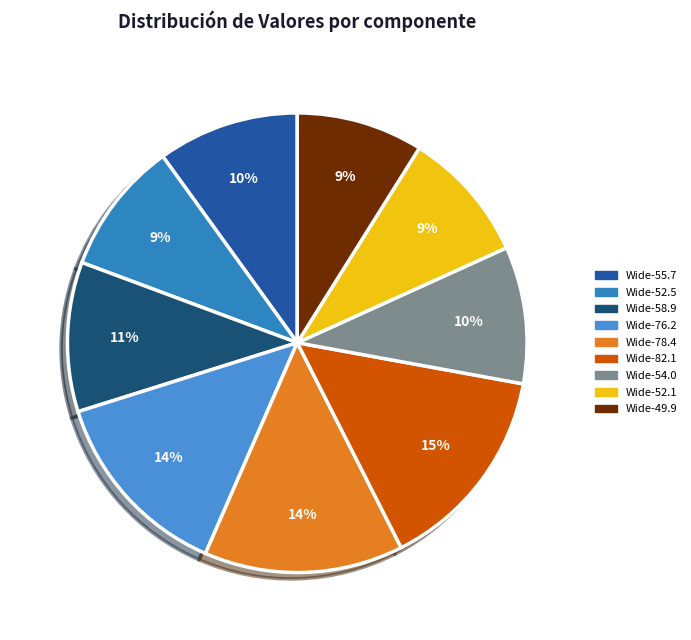

How many slices are in this pie chart?

9